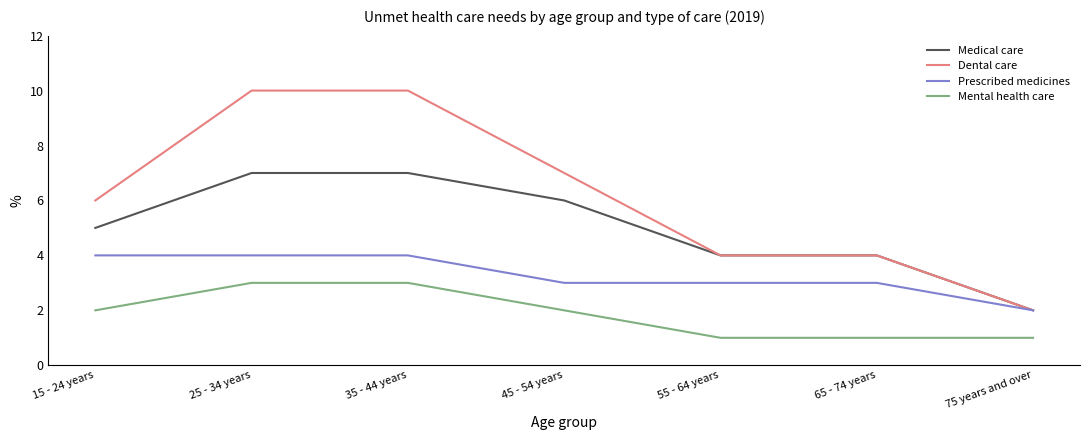

What is the smallest value displayed?

1